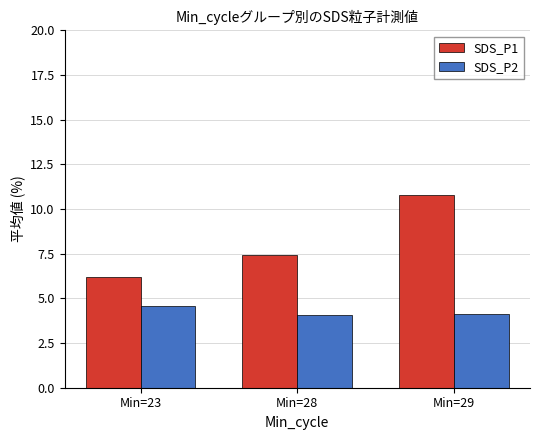

What is the value of the SDS_P2 bar at the 2nd from the left?

4.1